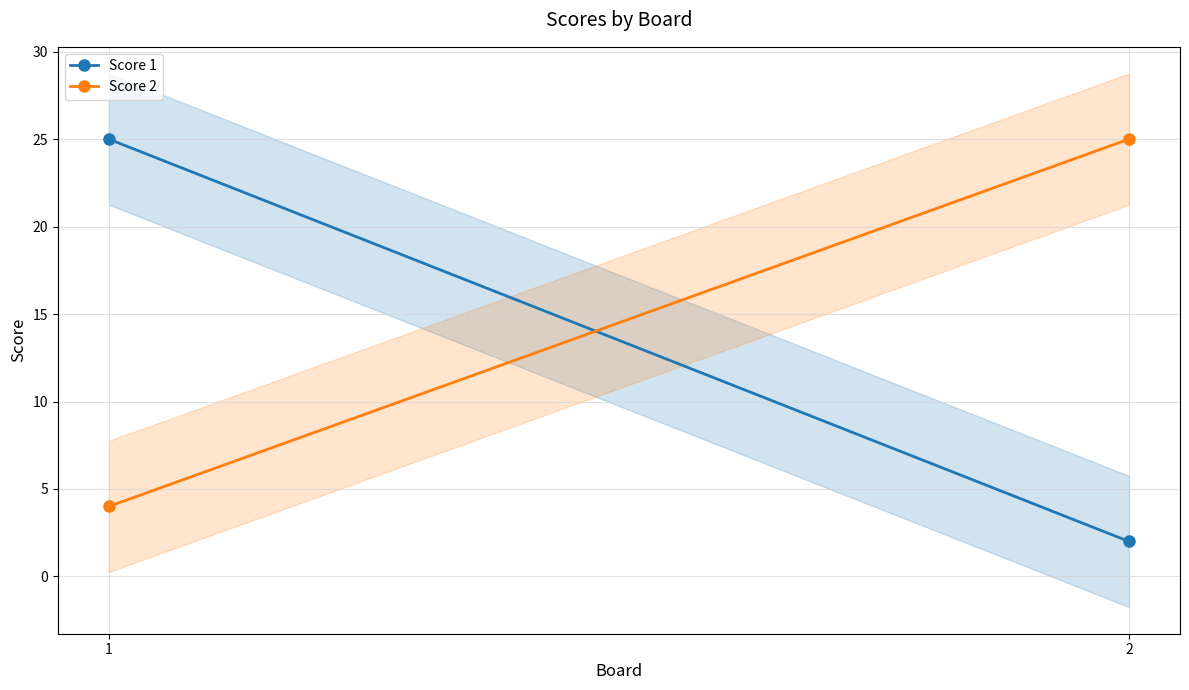

Is the value of Score 1 at 1 greater than the value of Score 2 at 2?

No